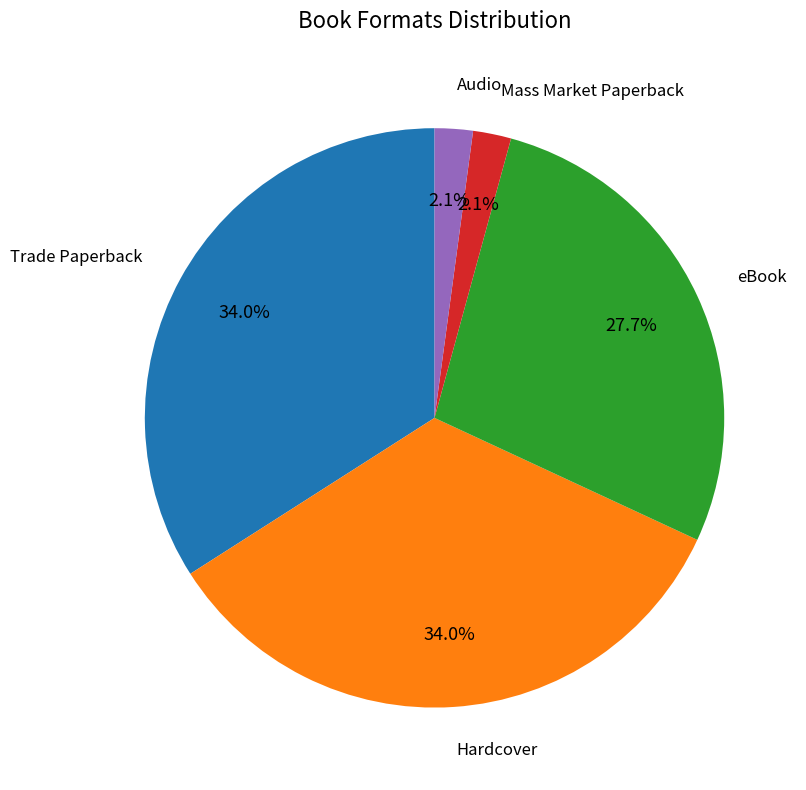

How much of the chart is everything except Mass Market Paperback?

97.9%